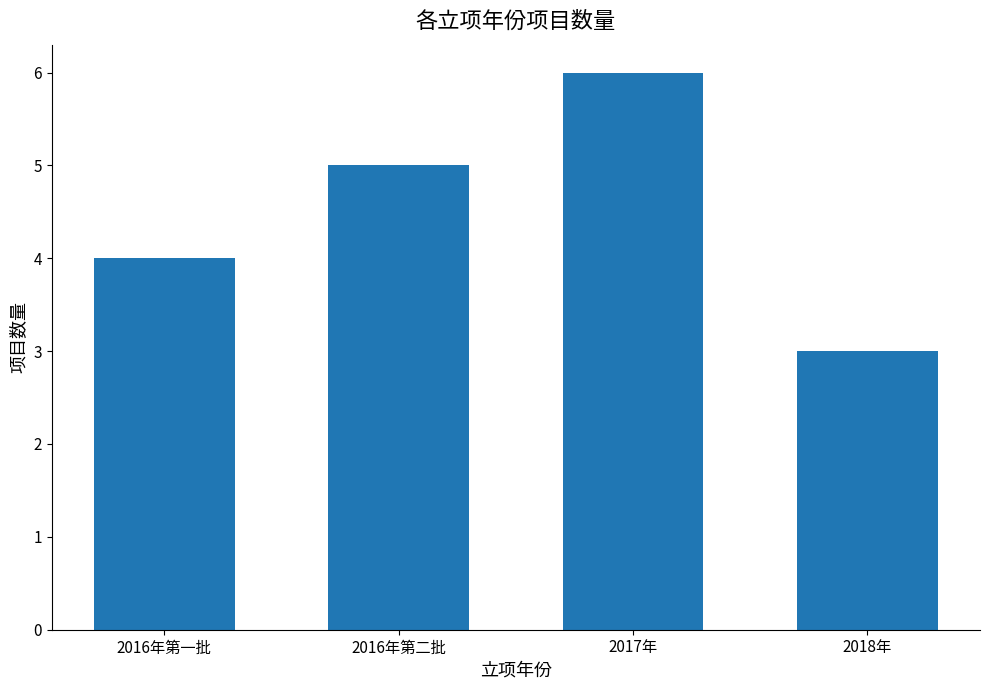

List the labels in order of value, largest first.

2017年, 2016年第二批, 2016年第一批, 2018年